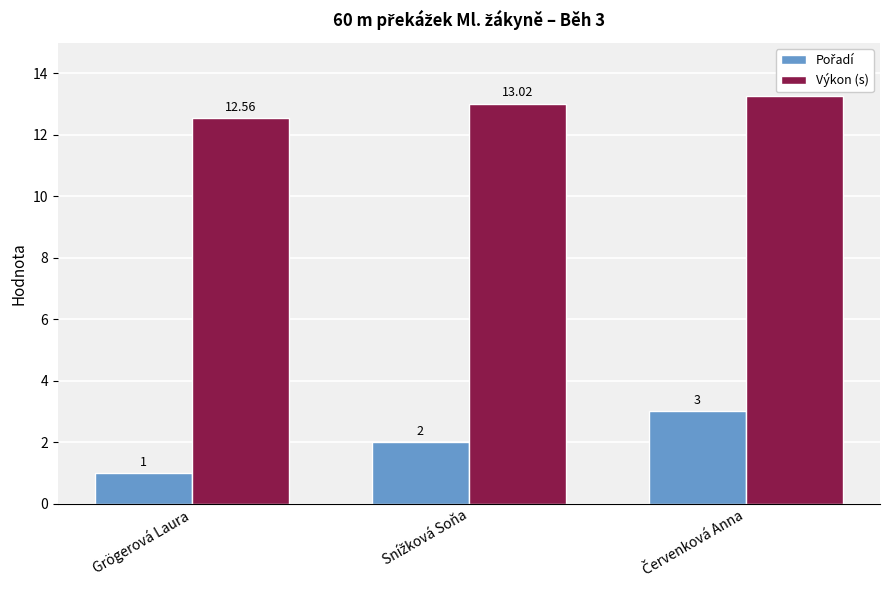

Where is Výkon (s) nearest to the value 12?

Grögerová Laura